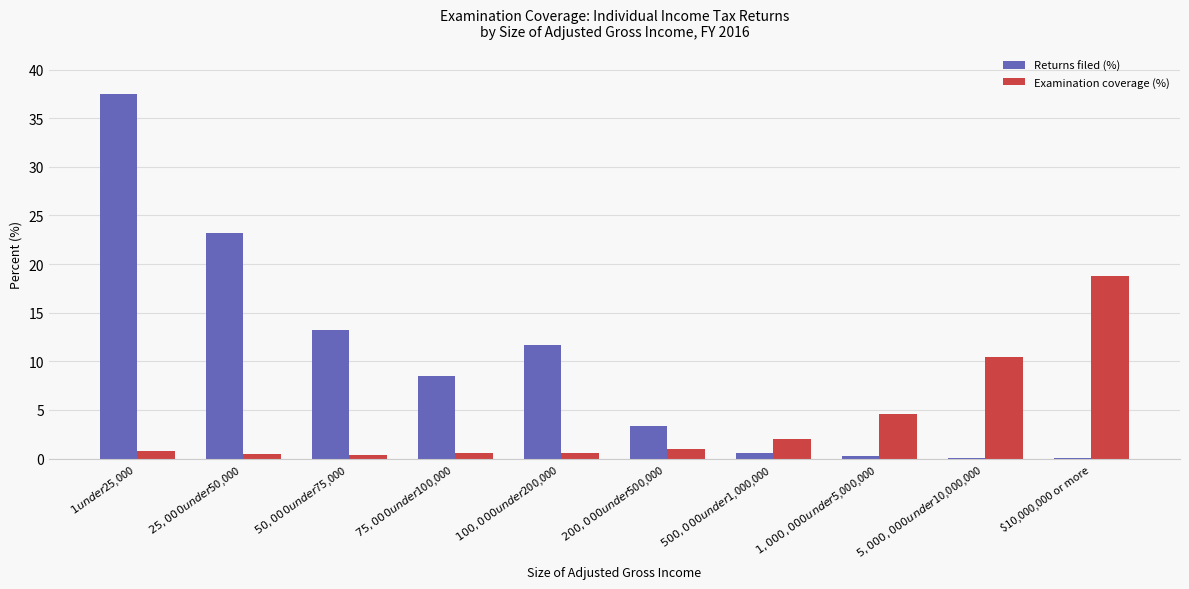

Is it true that Examination coverage (%) equals 1.9 at $1,000,000 under $5,000,000?

False